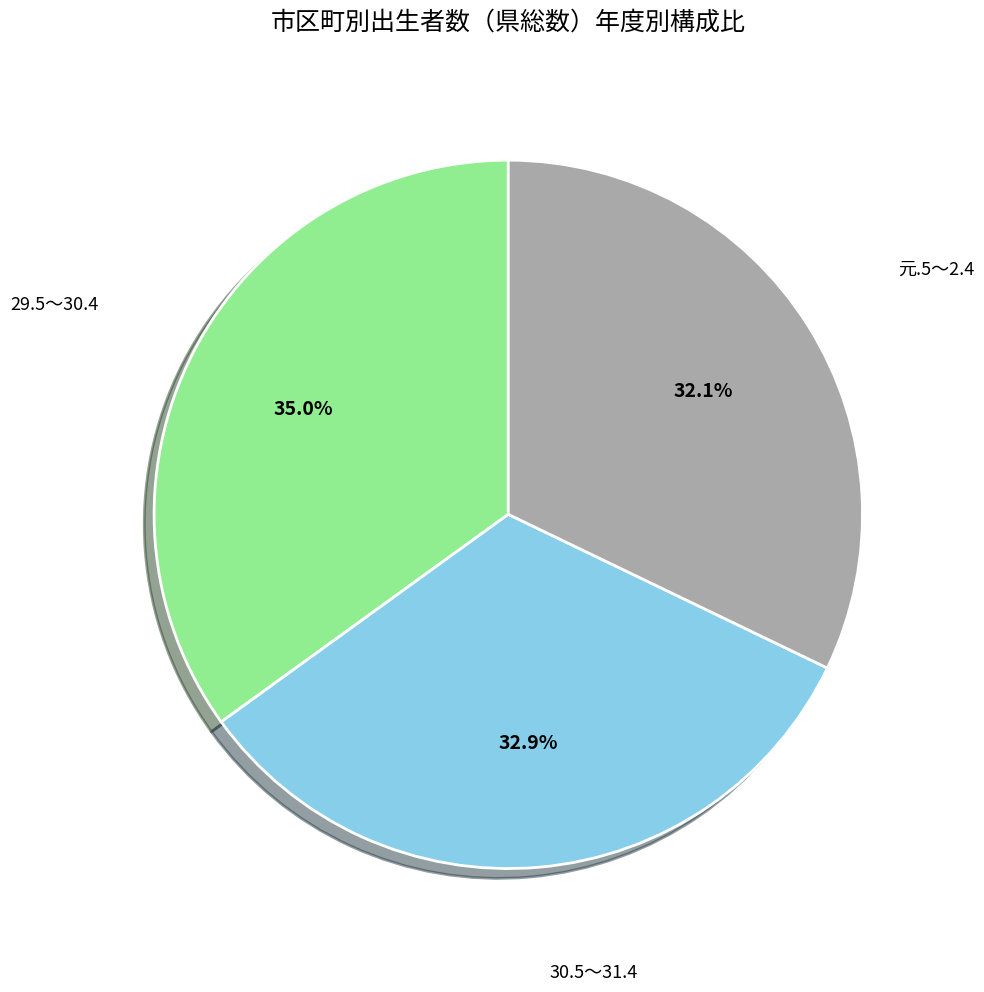

Is there any slice that represents more than half of the pie?

No